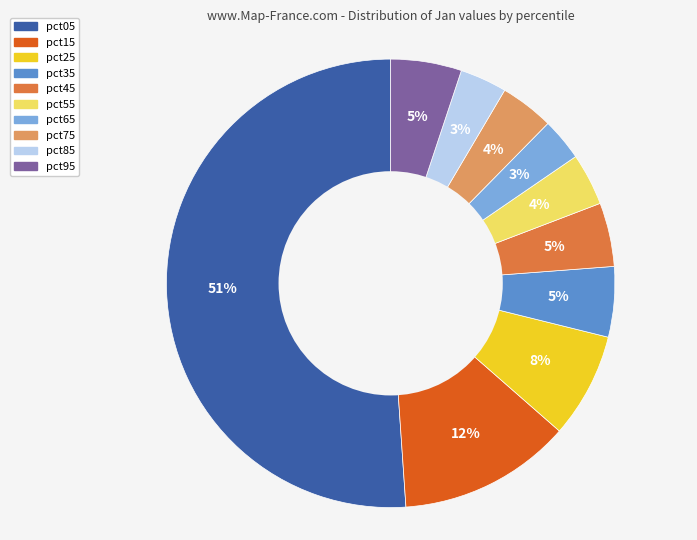

To the nearest percent, what is the difference between the pct65 and pct45 slice percentages?

2%